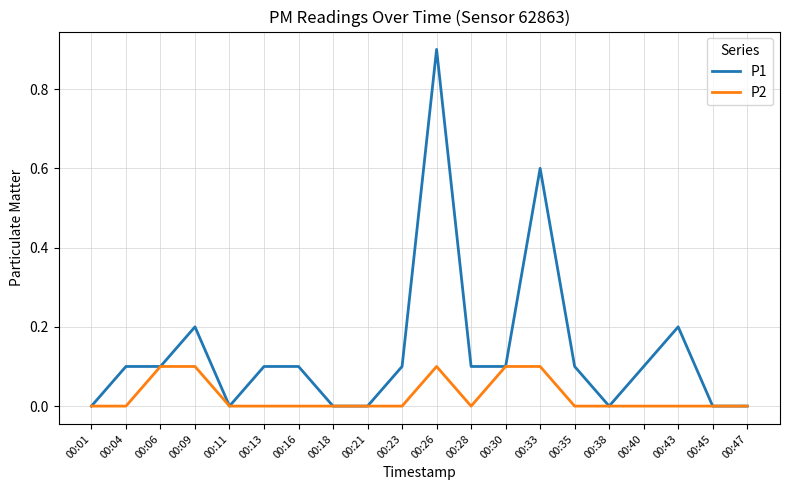

Which series has the largest total across all categories?

P1